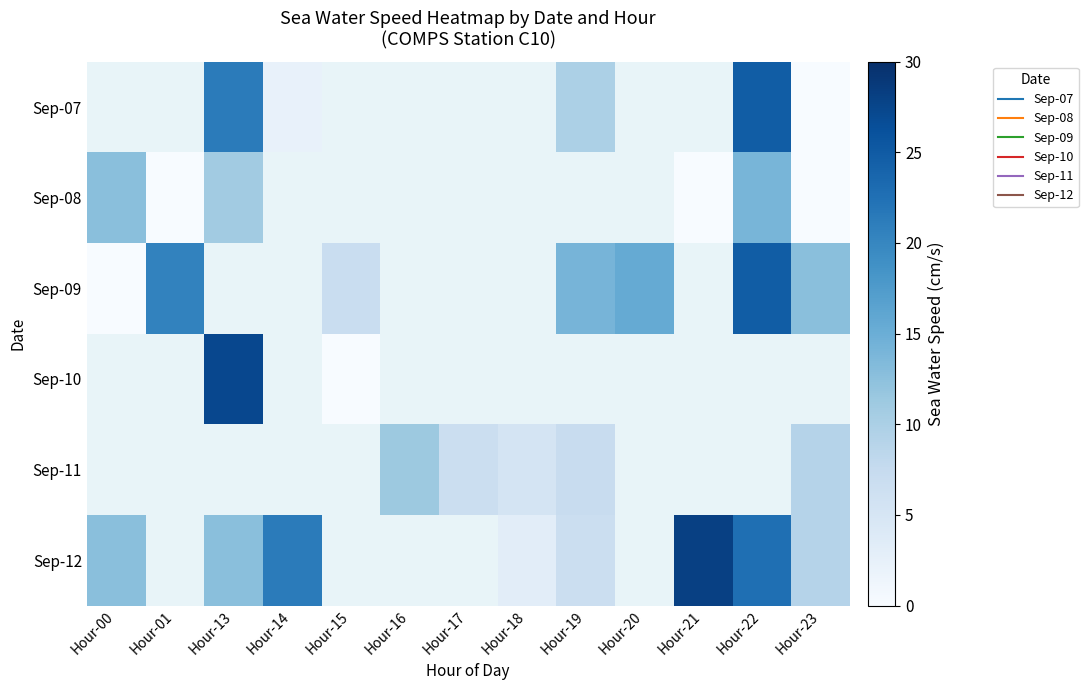

The Sep-11 series shows 7.1 at Hour-19. True or false?

True